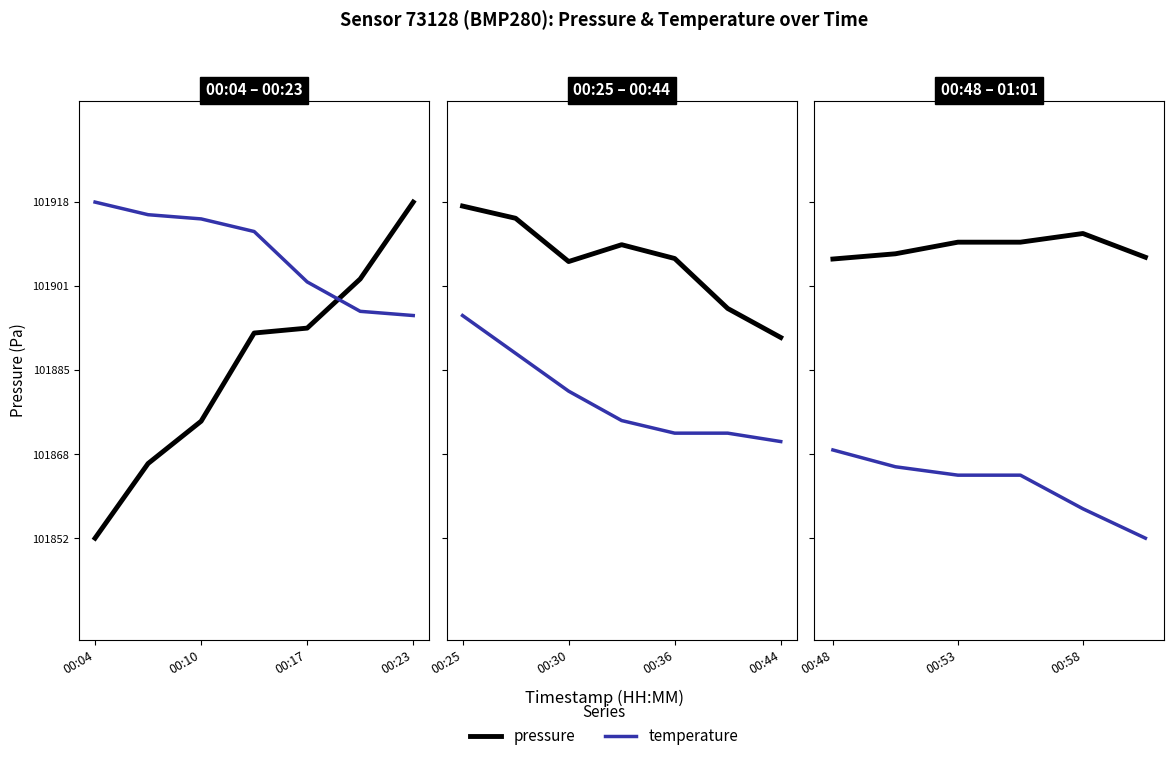

Which series has the widest spread of values?

temperature